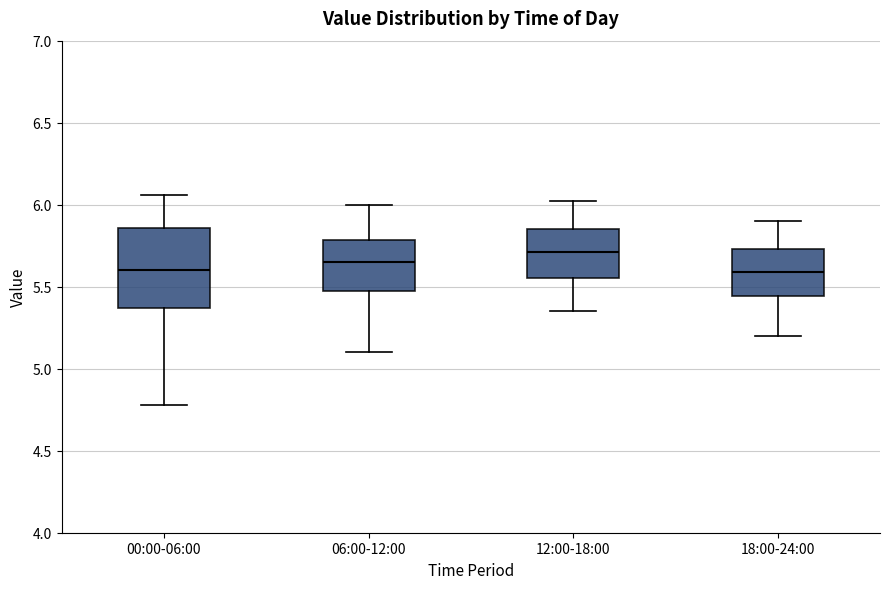

Comparing the boxes themselves (not the whiskers), which one is the tallest?

00:00-06:00